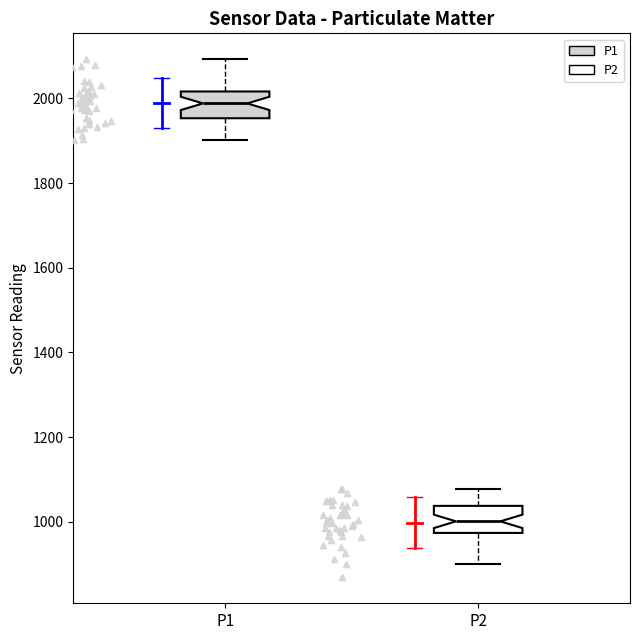

Reading left to right, read every box against the y-axis: the position of its median line, the range the box covers, and the ends of its whiskers. The values are not printed on the chart, so give them approximately, as read against the axis.

P1: median 1980, box 1960 to 2020, whiskers 1900 to 2100
P2: median 1000, box 980 to 1040, whiskers 900 to 1080